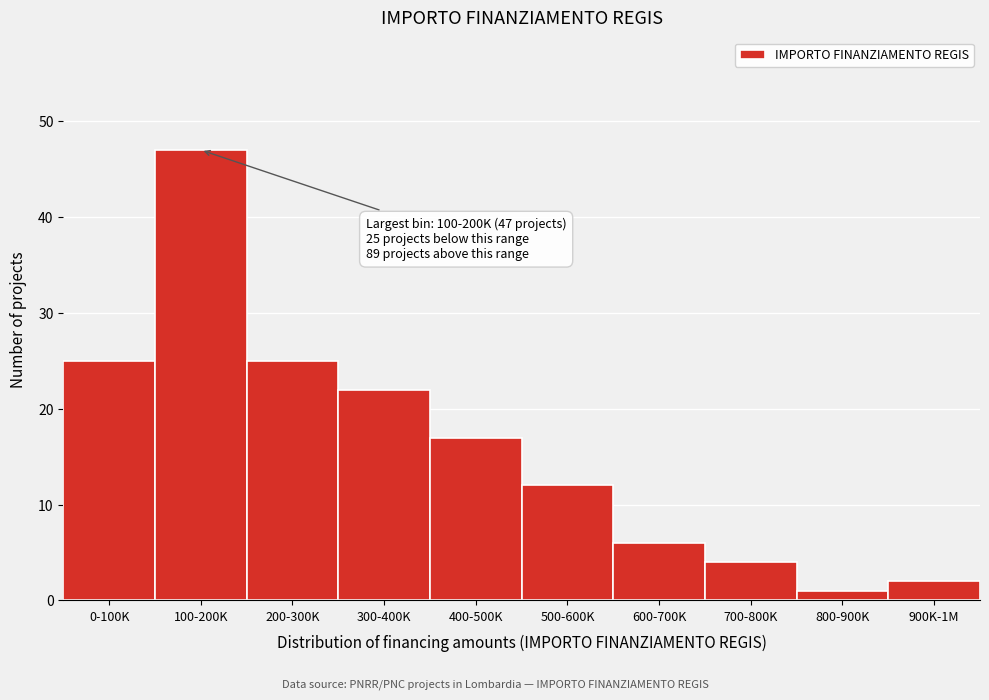

Reading left to right, extract all data points from this chart.

25	47	25	22	17	12	6	4	1	2